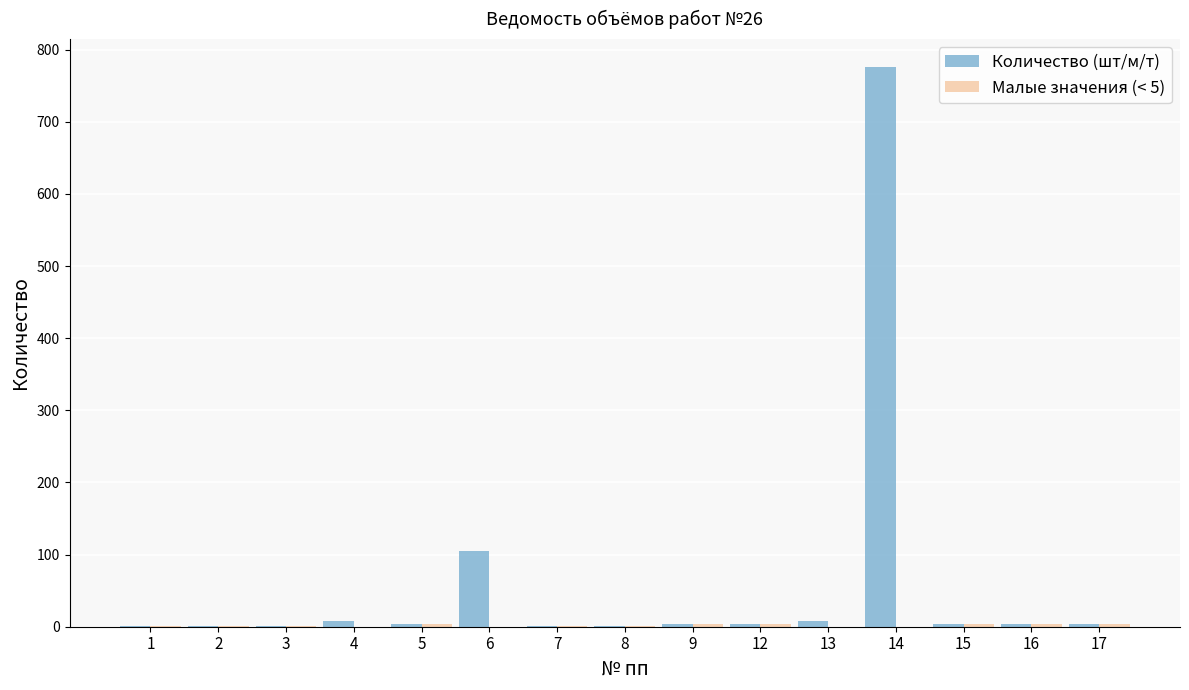

At which category is the sum across all series the highest?

14